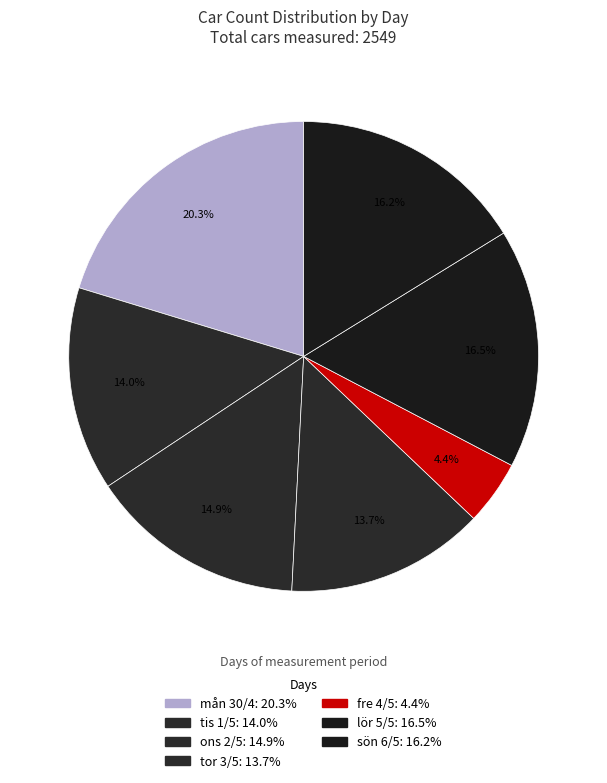

Which category has the biggest portion of the pie?

mån 30/4